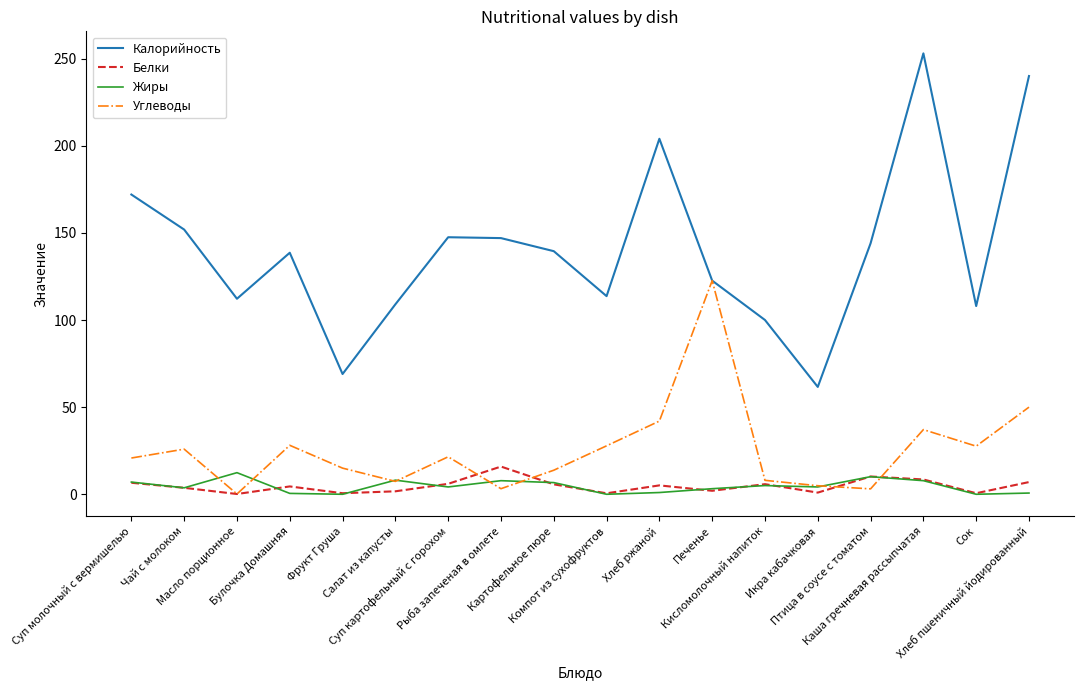

What is the difference between the highest and lowest values at Птица в соусе с томатом?

140.9